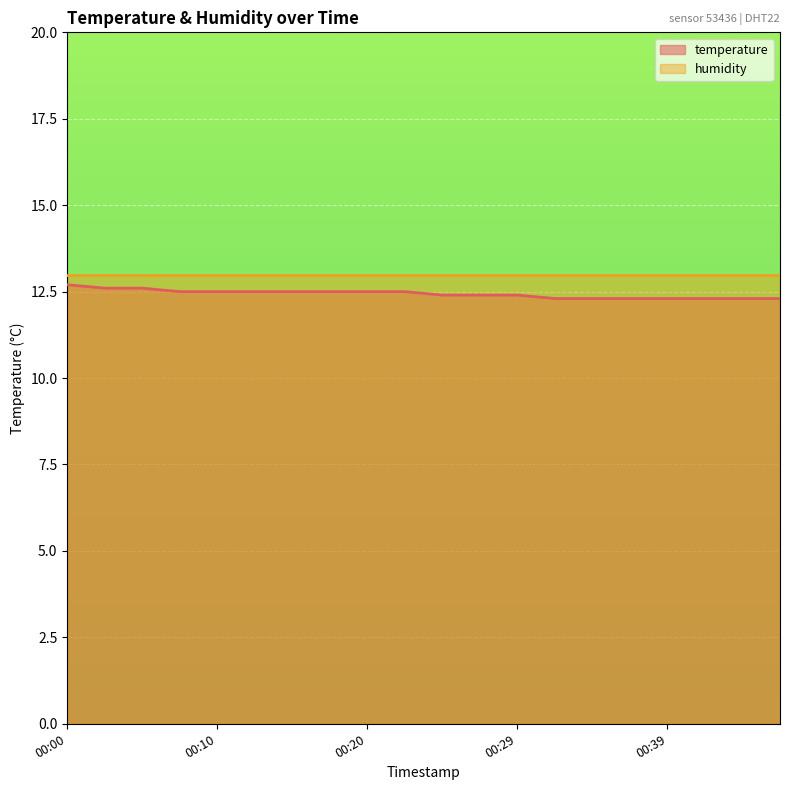

What is the sum of all values?

248.7